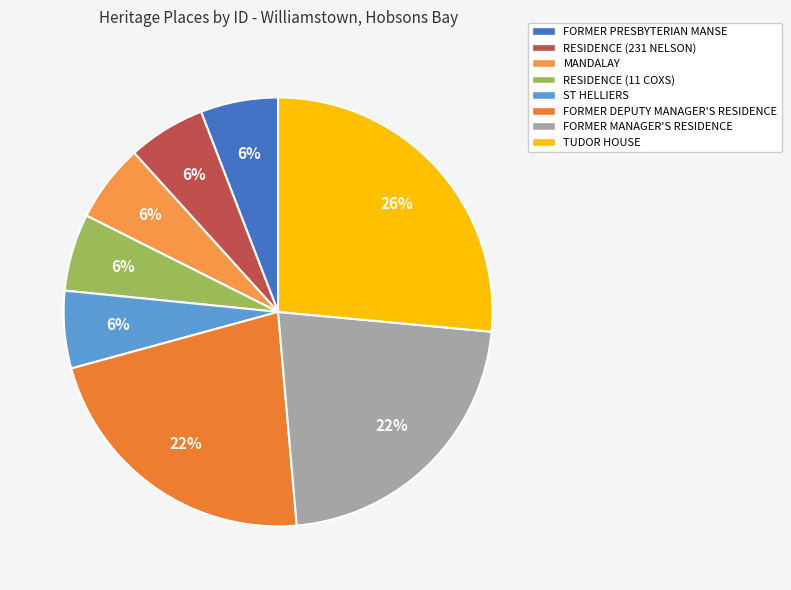

Which has a higher value, MANDALAY or RESIDENCE (11 COXS)?

MANDALAY